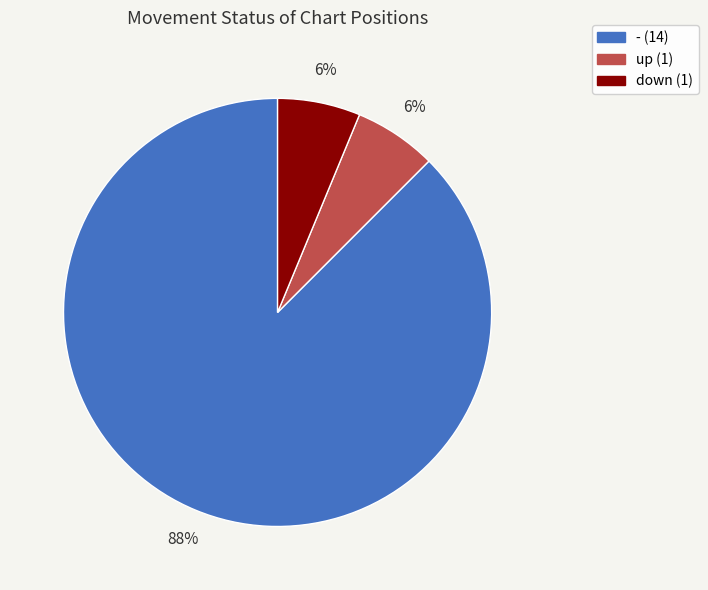

What is the majority slice?

-